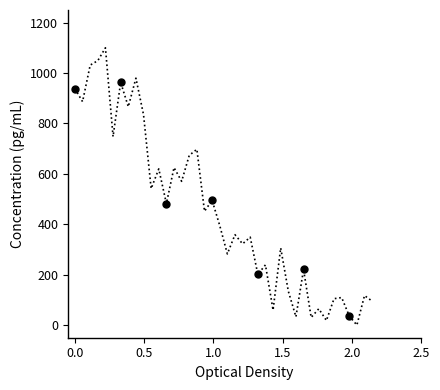

What is the greatest value displayed?

1100.0